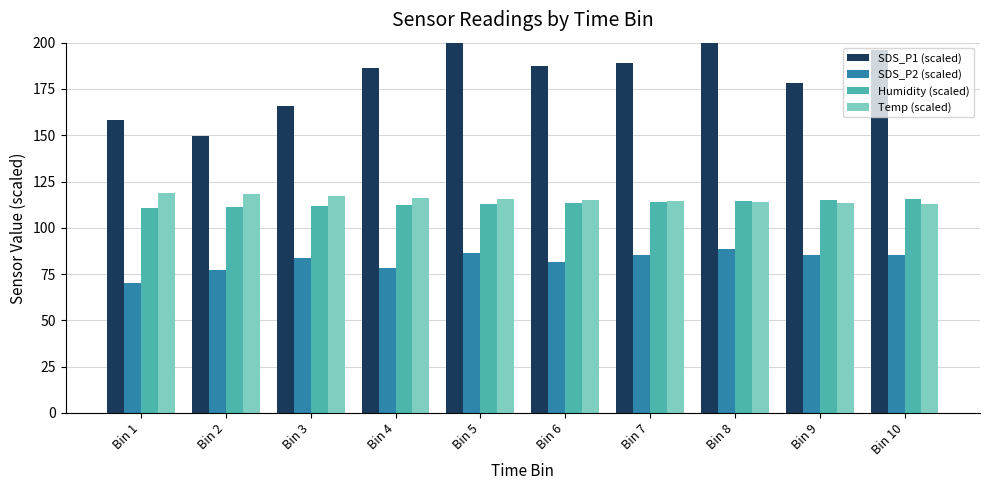

The value of Humidity (scaled) at Bin 1 is 63.6. True or false?

False